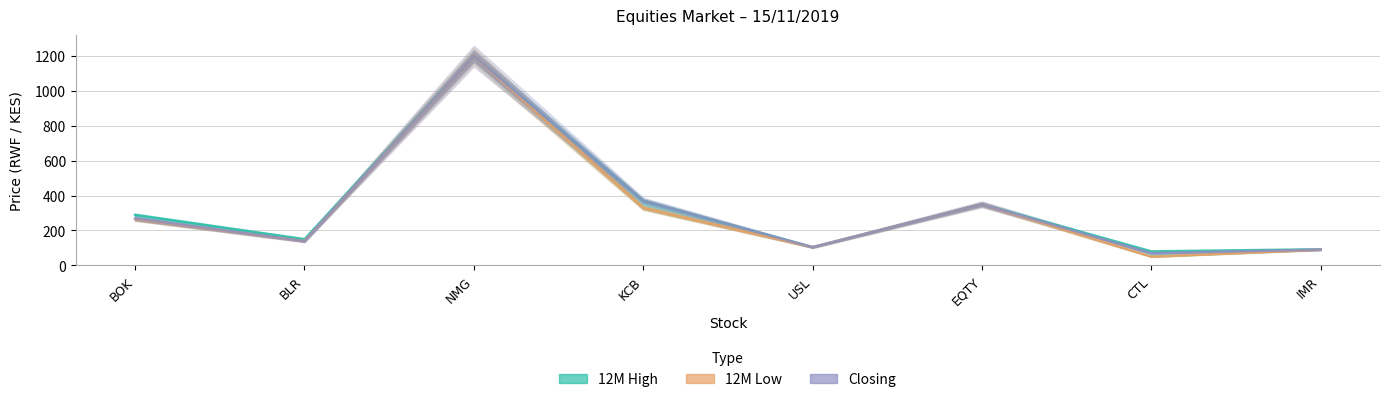

What is the total value across all series at CTL?

200